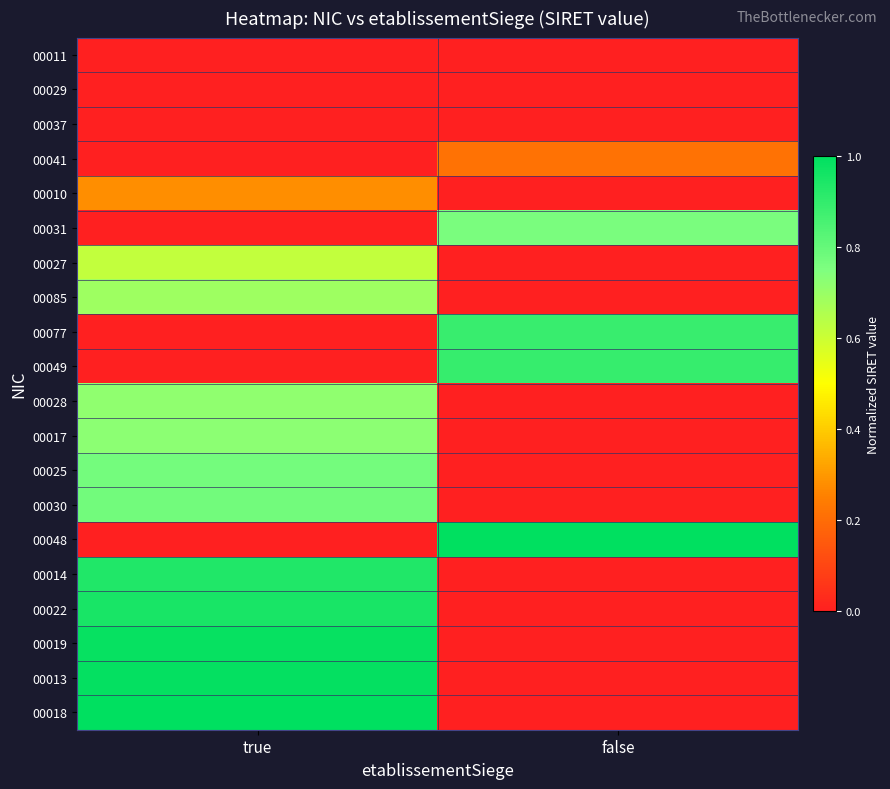

Reading left to right, what are all the values shown in this chart?

00011: true=0.0	false=0.0
00029: true=0.0	false=0.0
00037: true=0.0	false=0.0
00041: true=0.0	false=0.2
00010: true=0.3	false=0.0
00031: true=0.0	false=0.8
00027: true=0.6	false=0.0
00085: true=0.7	false=0.0
00077: true=0.0	false=0.9
00049: true=0.0	false=0.9
00028: true=0.7	false=0.0
00017: true=0.7	false=0.0
00025: true=0.8	false=0.0
00030: true=0.8	false=0.0
00048: true=0.0	false=1.0
00014: true=0.9	false=0.0
00022: true=1.0	false=0.0
00019: true=1.0	false=0.0
00013: true=1.0	false=0.0
00018: true=1.0	false=0.0